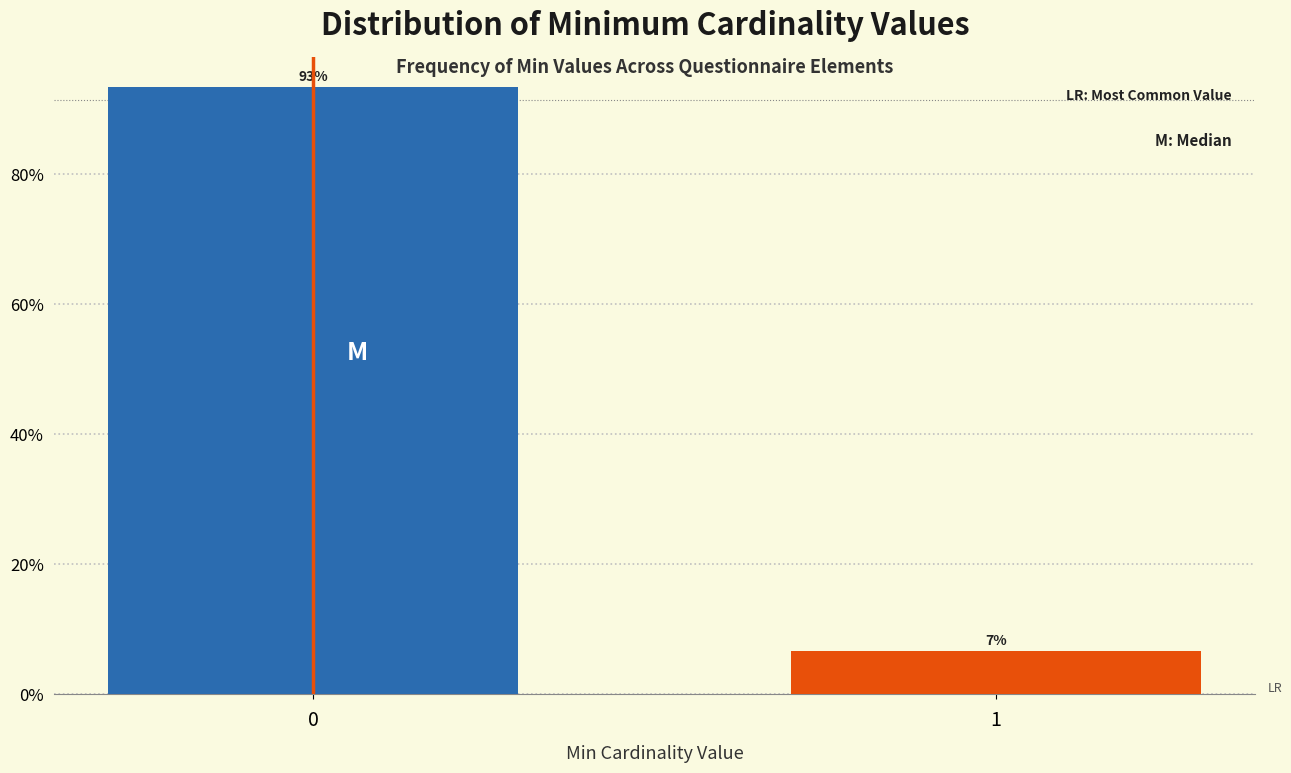

What is the average value?

50.0